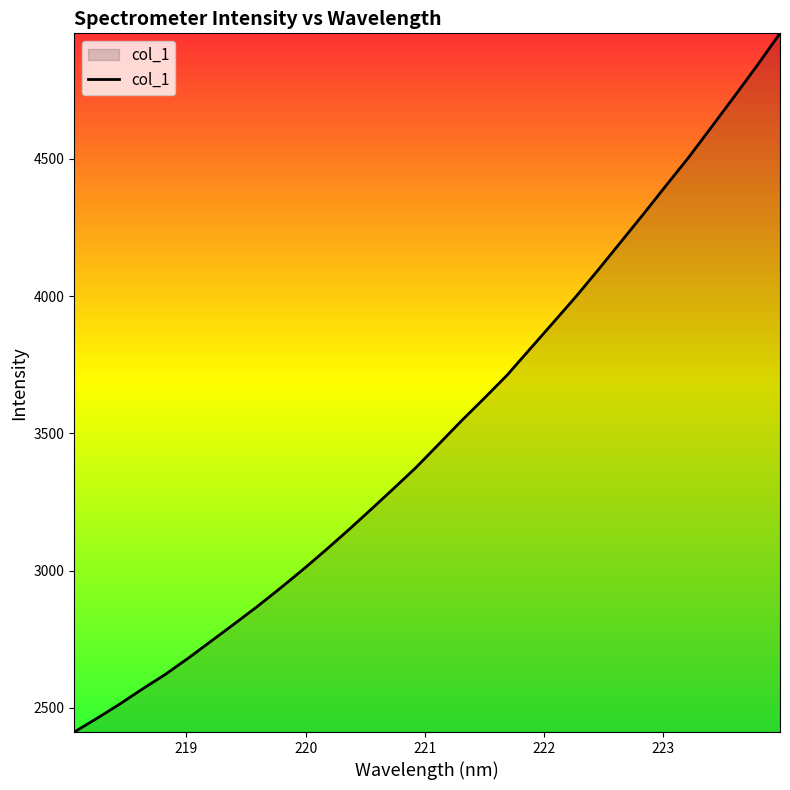

What is the difference between the maximum and minimum values?

2545.4